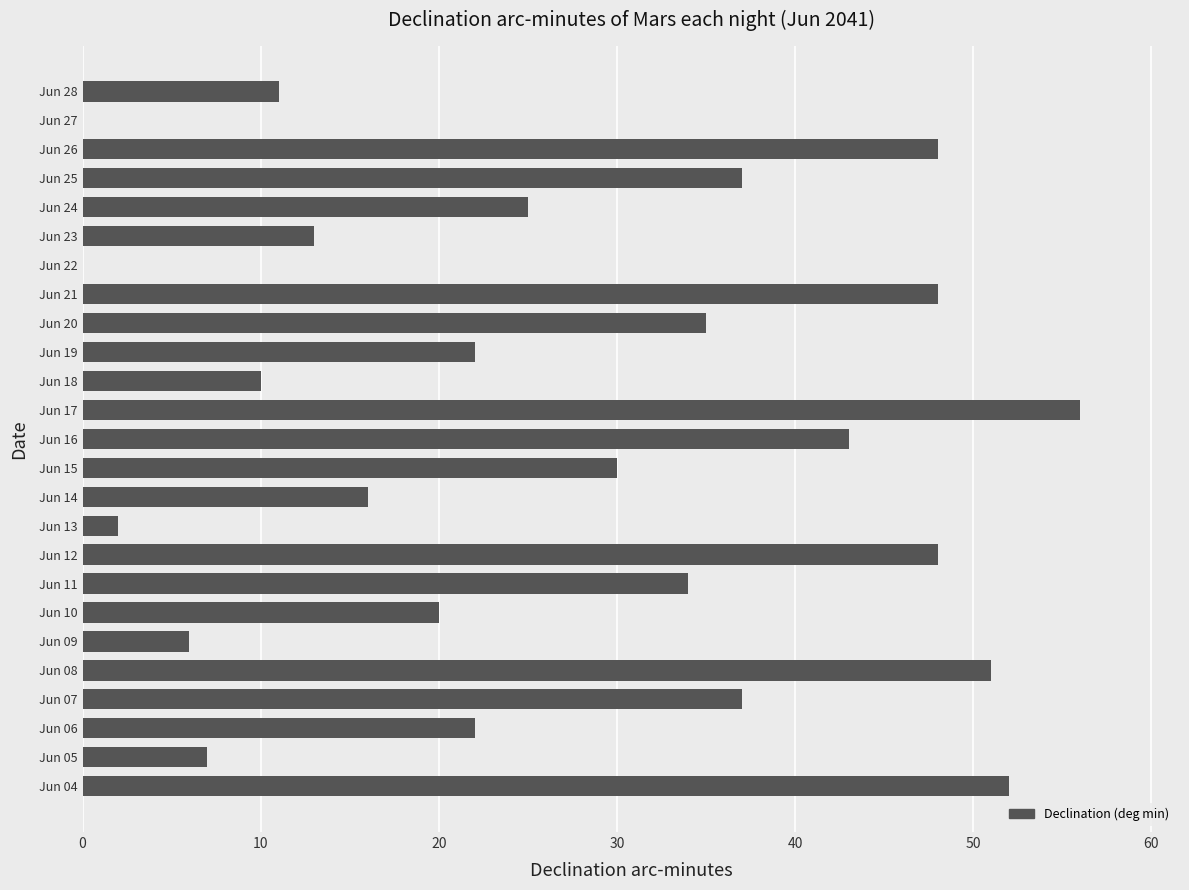

The value at Jun 05 is 7. True or false?

True